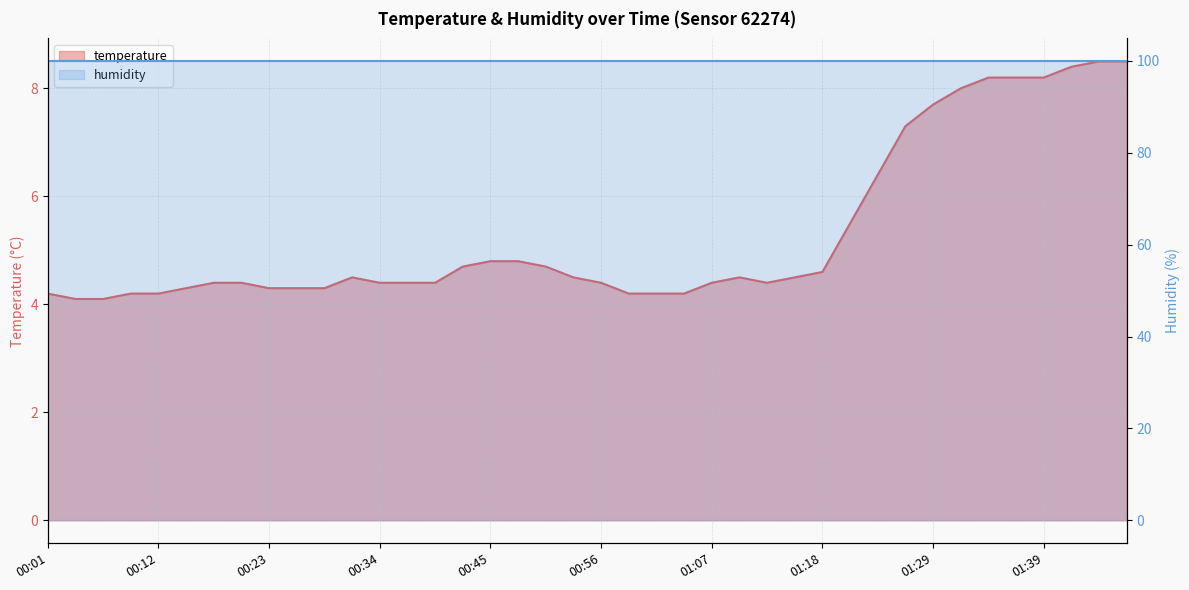

True or false: the data shows 10.0 at 01:26.

False